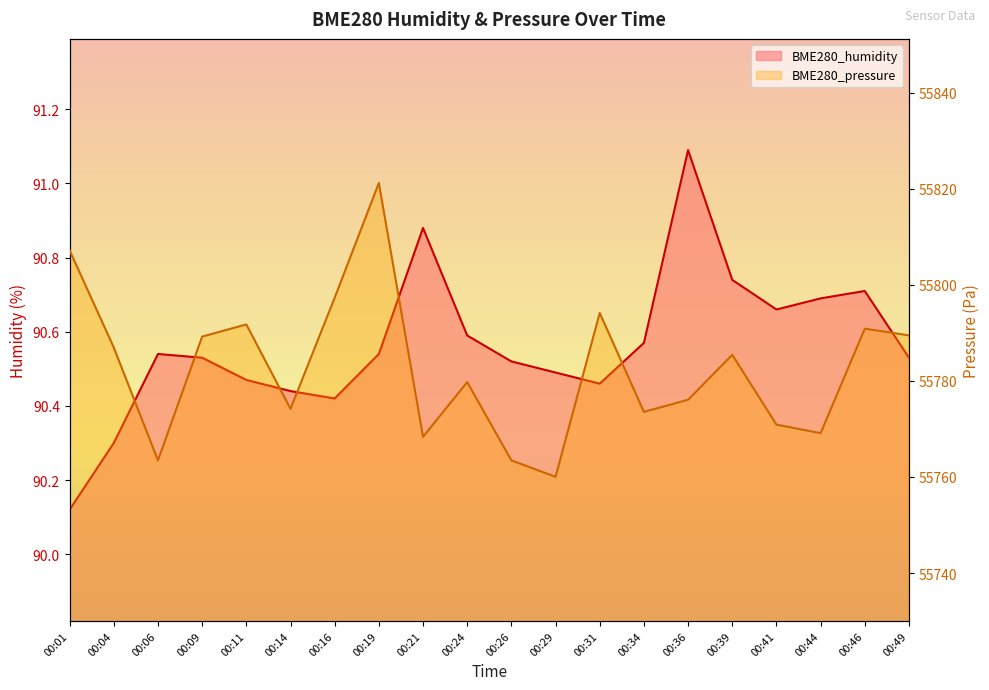

Reading left to right, transcribe all the data shown in this chart.

BME280_humidity: 90.1	90.3	90.5	90.5	90.5	90.4	90.4	90.5	90.9	90.6	90.5	90.5	90.5	90.6	91.1	90.7	90.7	90.7	90.7	90.5
BME280_pressure: 55807.2	55786.9	55763.4	55789.2	55791.8	55774.2	55797.3	55821.2	55768.4	55779.8	55763.4	55760.0	55794.2	55773.6	55776.1	55785.4	55770.9	55769.1	55790.9	55789.5